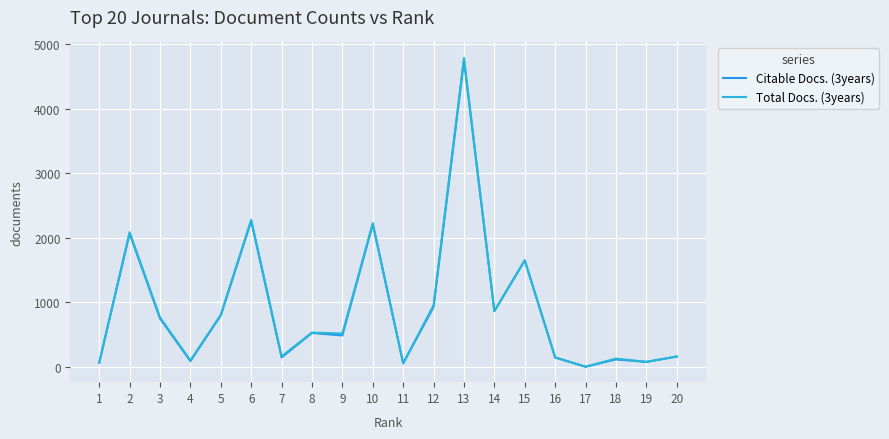

What is the difference between the maximum and minimum values in the Citable Docs. (3years) series?

4749